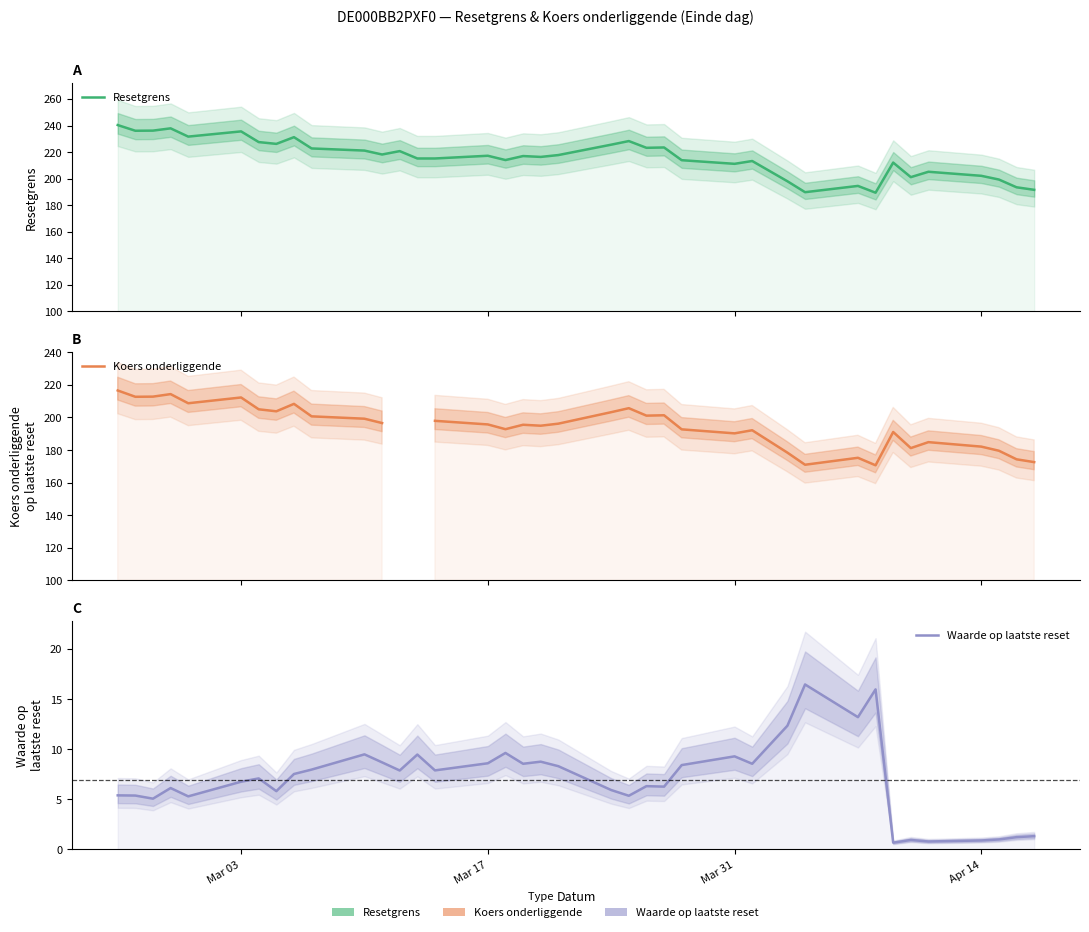

How many positive values does the Koers onderliggende series have?

36